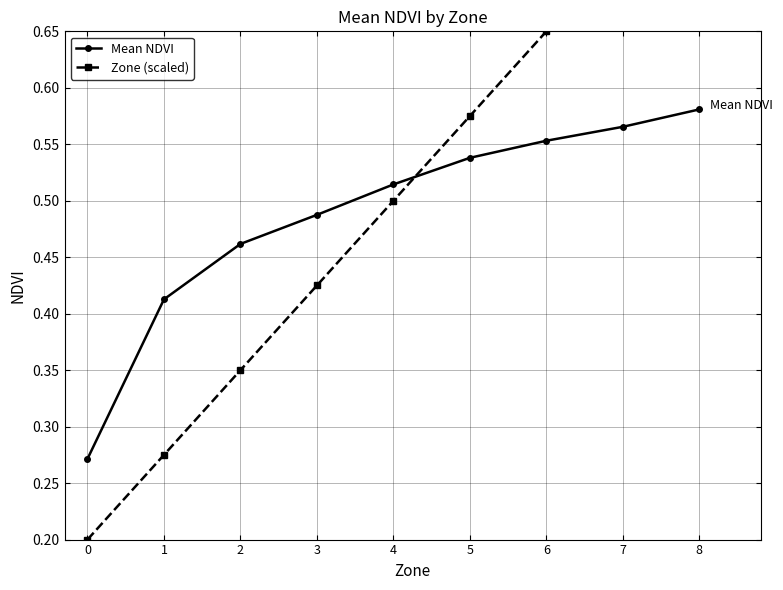

The Zone (scaled) series shows 0.9 at 5. True or false?

False